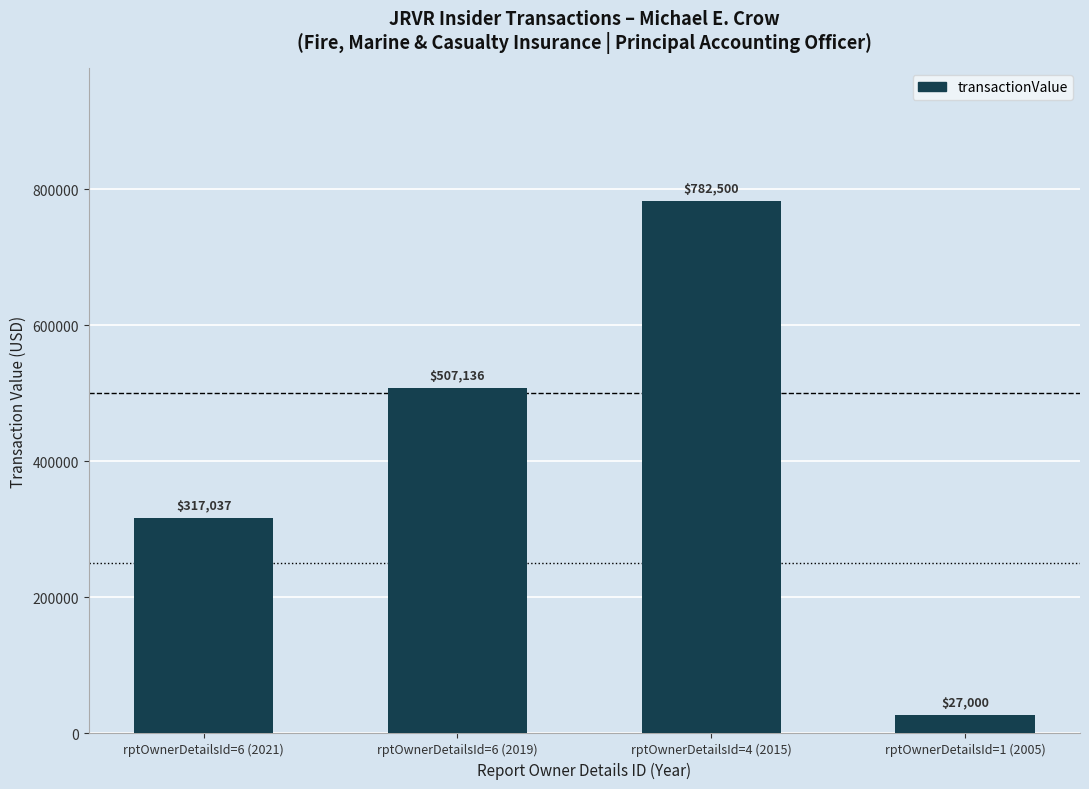

List the labels in order of value, smallest first.

rptOwnerDetailsId=1 (2005), rptOwnerDetailsId=6 (2021), rptOwnerDetailsId=6 (2019), rptOwnerDetailsId=4 (2015)